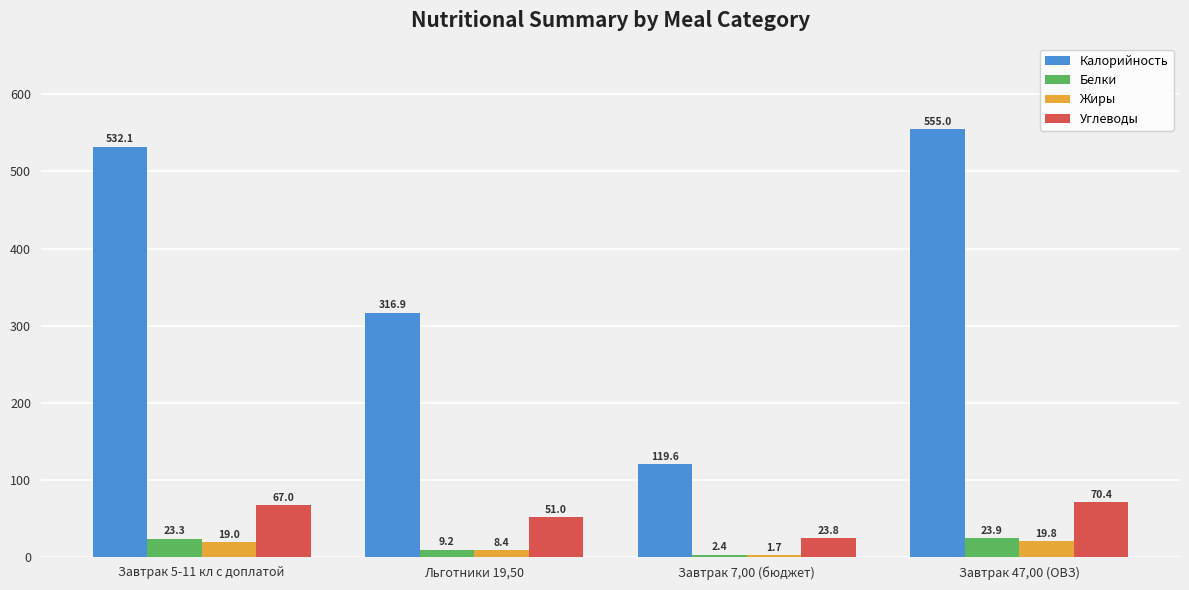

Reading right to left, what are all the values shown in this chart?

Калорийность: Завтрак 47,00 (ОВЗ)=555.0	Завтрак 7,00 (бюджет)=119.6	Льготники 19,50=316.9	Завтрак 5-11 кл с доплатой=532.1
Белки: Завтрак 47,00 (ОВЗ)=23.9	Завтрак 7,00 (бюджет)=2.4	Льготники 19,50=9.2	Завтрак 5-11 кл с доплатой=23.3
Жиры: Завтрак 47,00 (ОВЗ)=19.8	Завтрак 7,00 (бюджет)=1.7	Льготники 19,50=8.4	Завтрак 5-11 кл с доплатой=19.0
Углеводы: Завтрак 47,00 (ОВЗ)=70.4	Завтрак 7,00 (бюджет)=23.8	Льготники 19,50=51.0	Завтрак 5-11 кл с доплатой=67.0